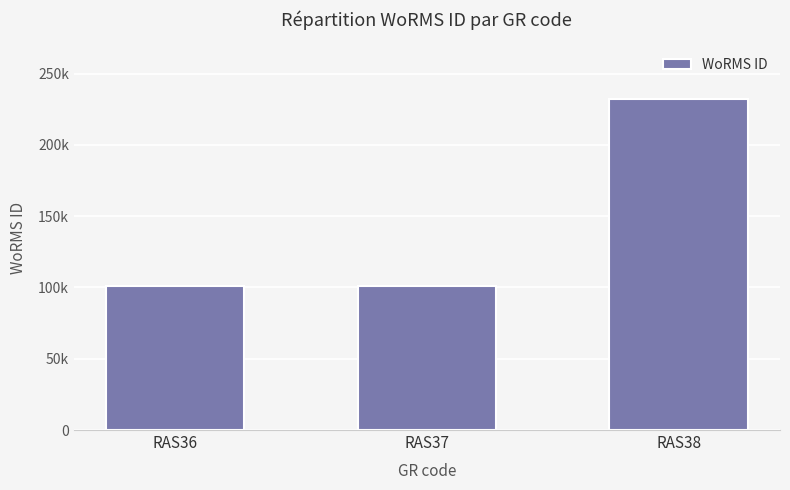

Are the bars horizontal?

No